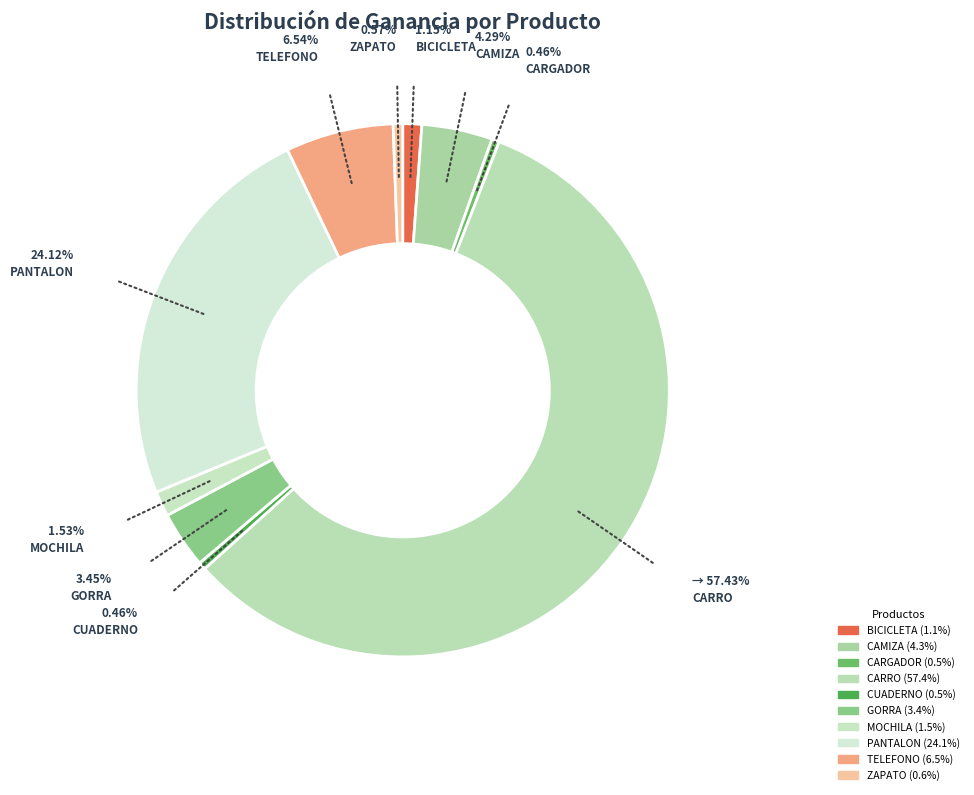

Is it true that PANTALON is 38% of the pie?

False